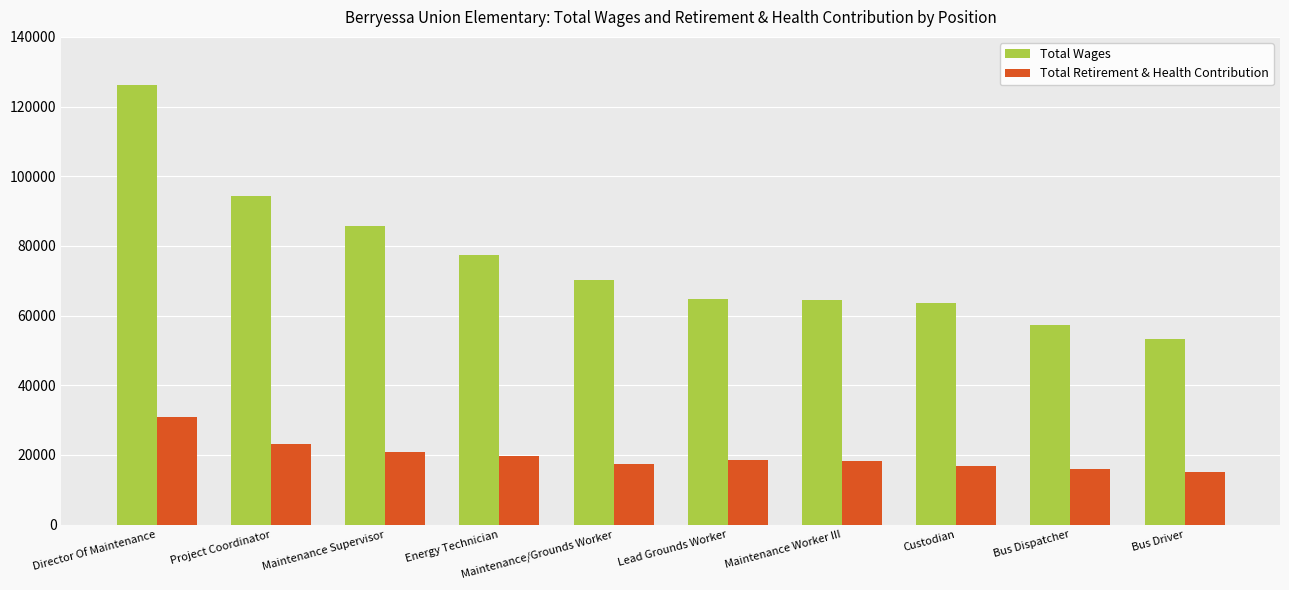

Count the number of data series in this chart.

2